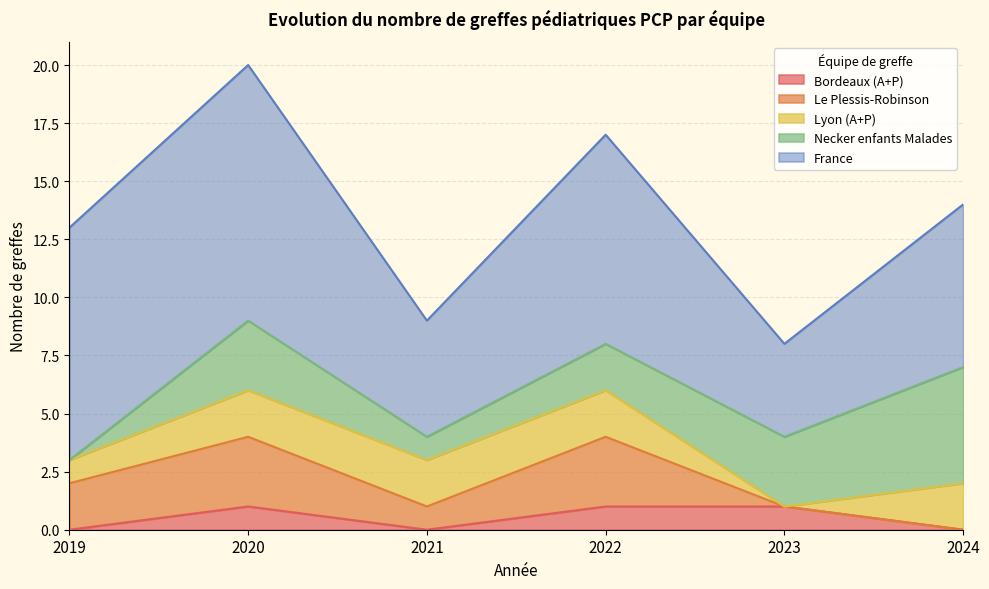

Where is the first local minimum for Bordeaux (A+P)?

2021